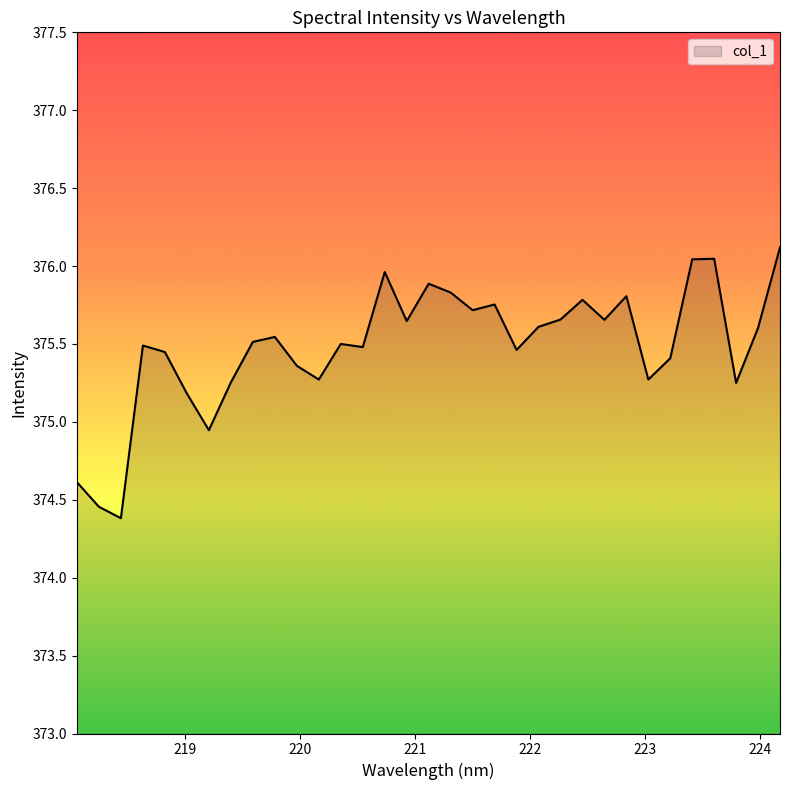

What is the greatest value displayed?

376.1